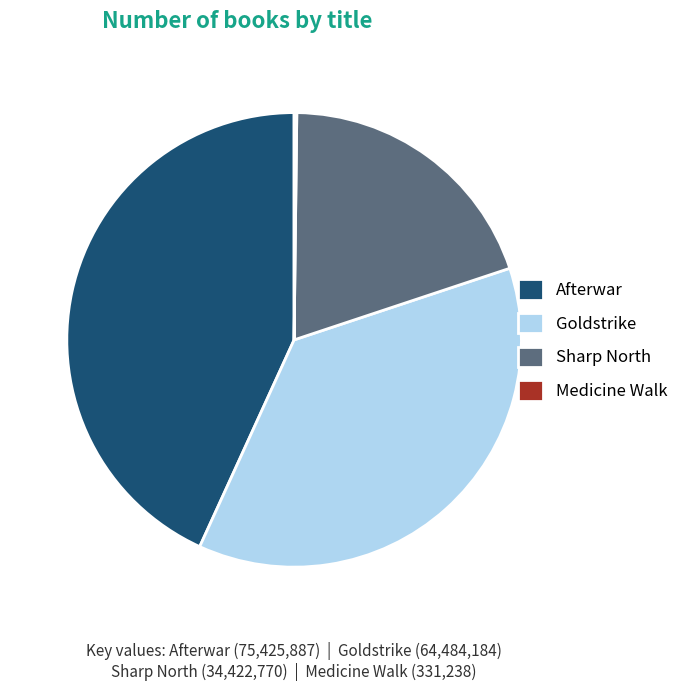

Is it true that Goldstrike is 29% of the pie?

False